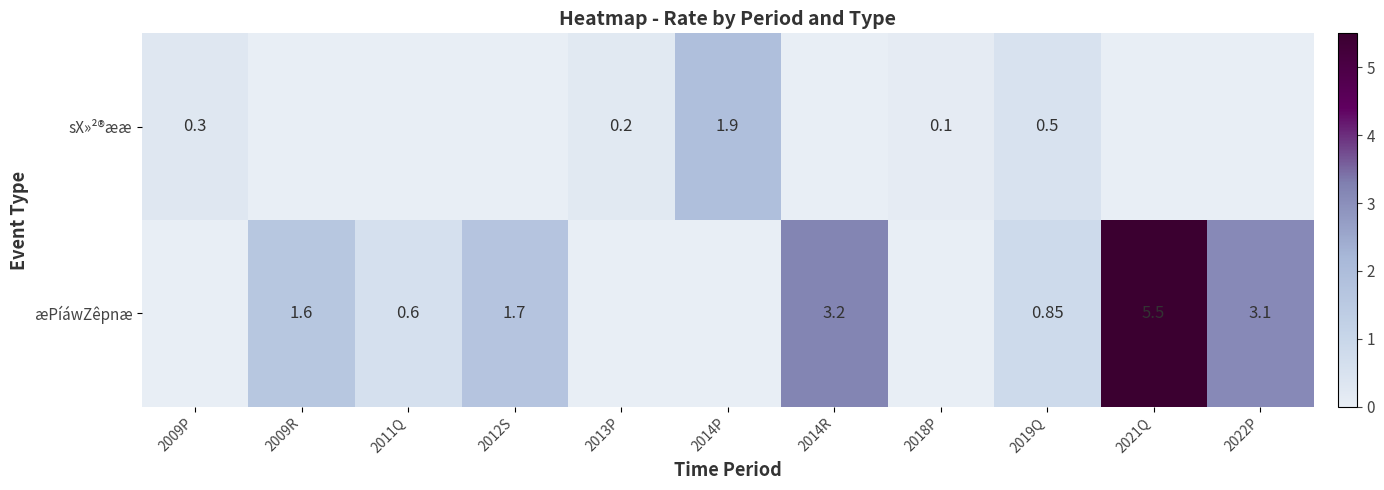

Is the value of æPíáwZêpnæ at 2012S greater than the value of sX»²®ææ at 2014P?

No